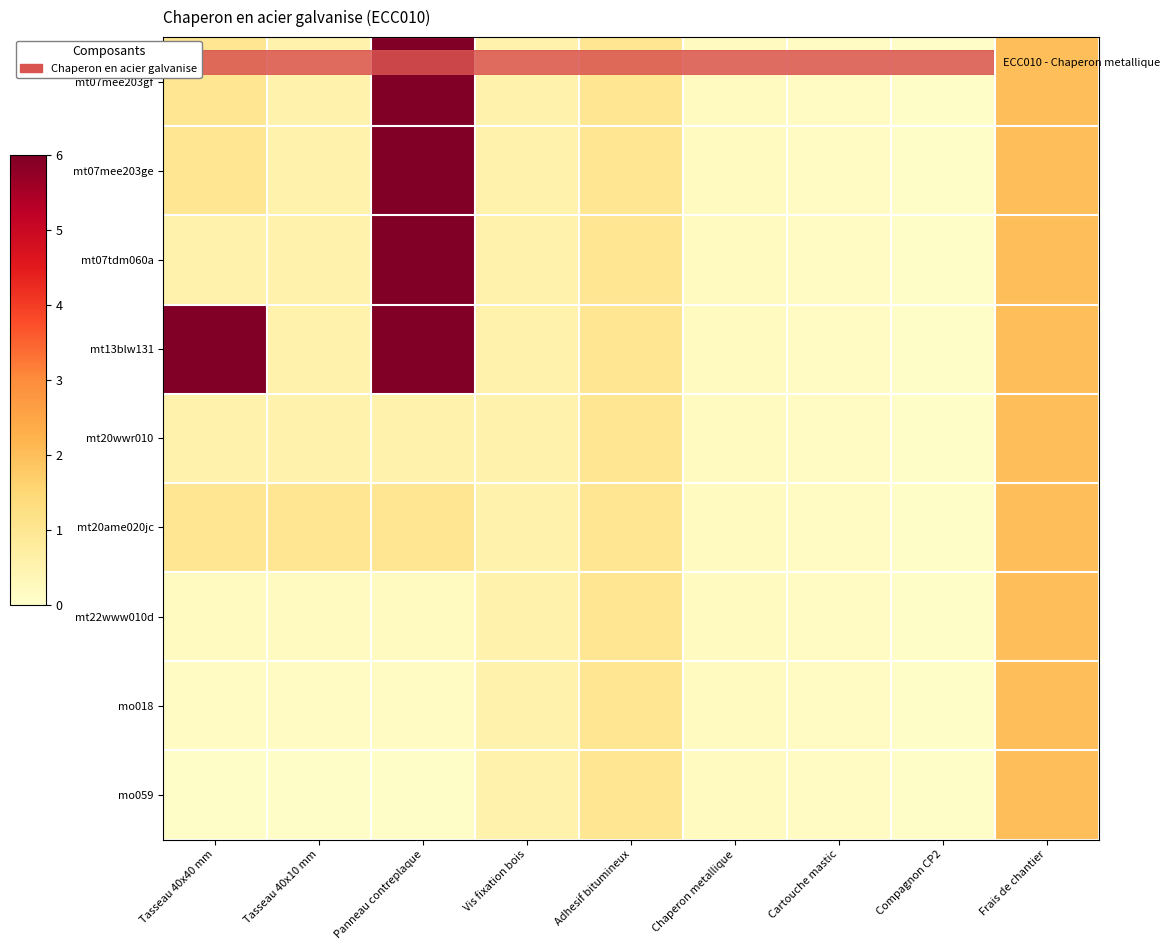

Which series changed the most between Panneau contreplaque and Frais de chantier?

mt07mee203gf